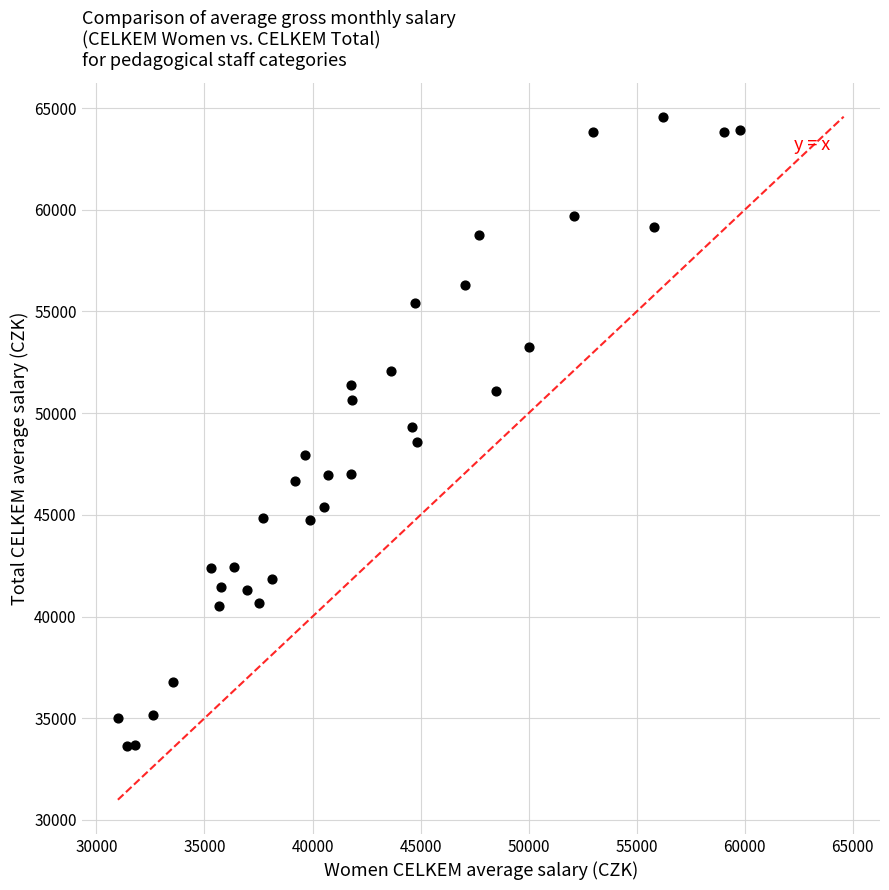

What is the range of X values (max minus min)?

28801.2